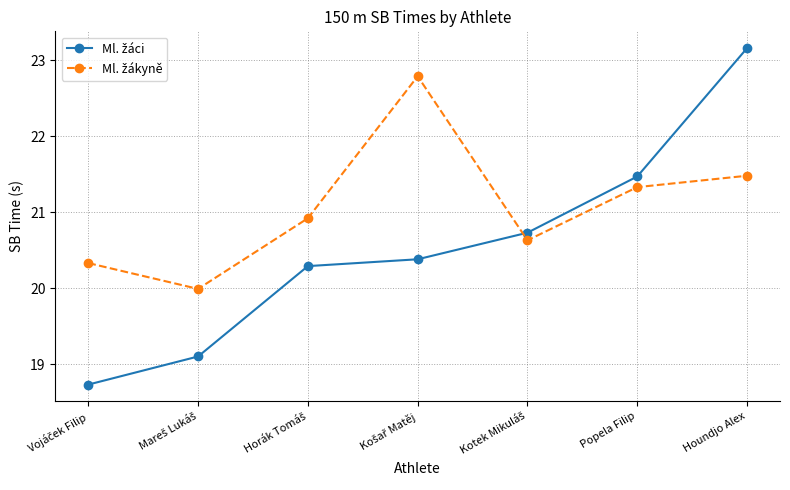

What position from the left is Houndjo Alex?

7